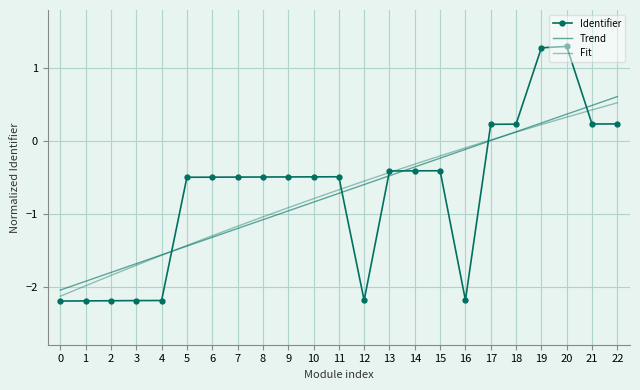

What is the difference between the Identifier values at 18 and 19?

1.0